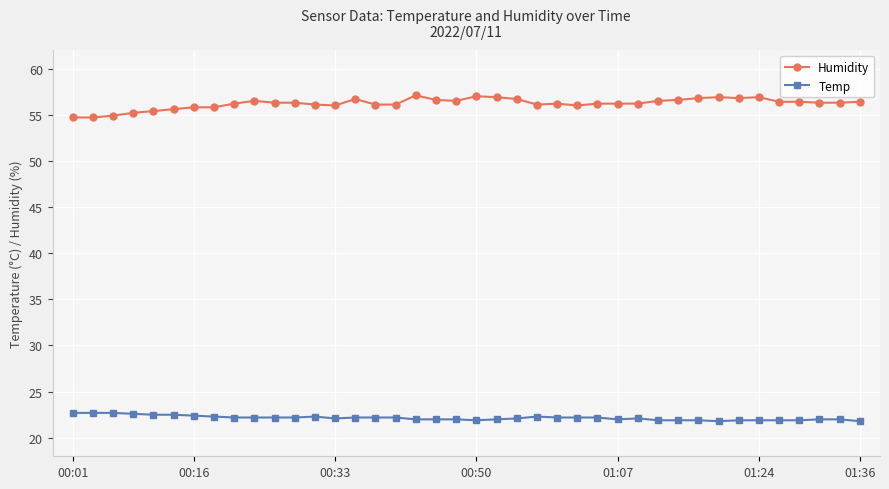

What is the greatest value displayed?

57.1